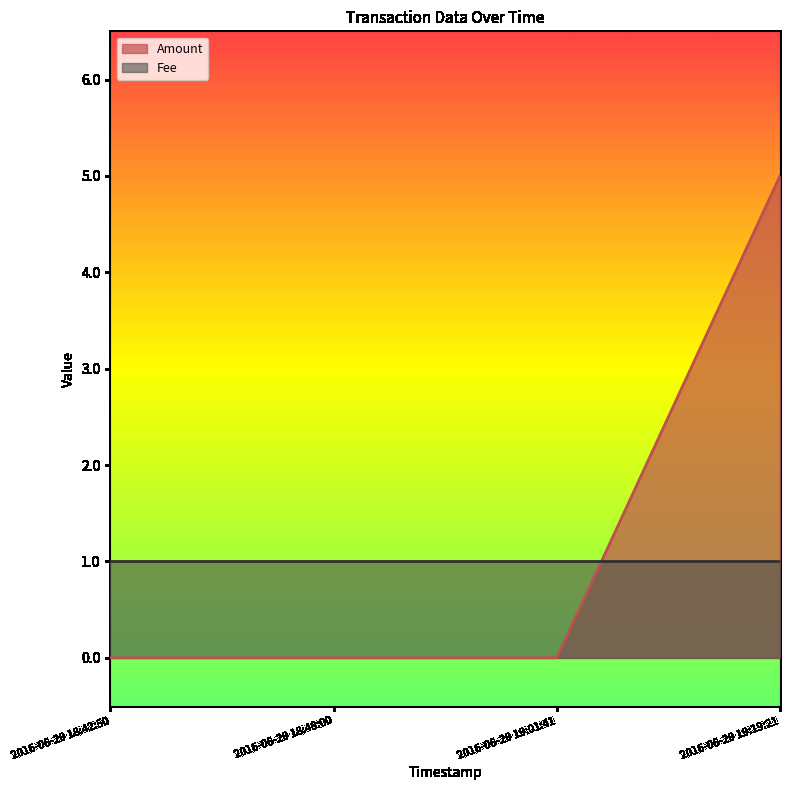

Does the chart display data point markers on the line(s)?

No